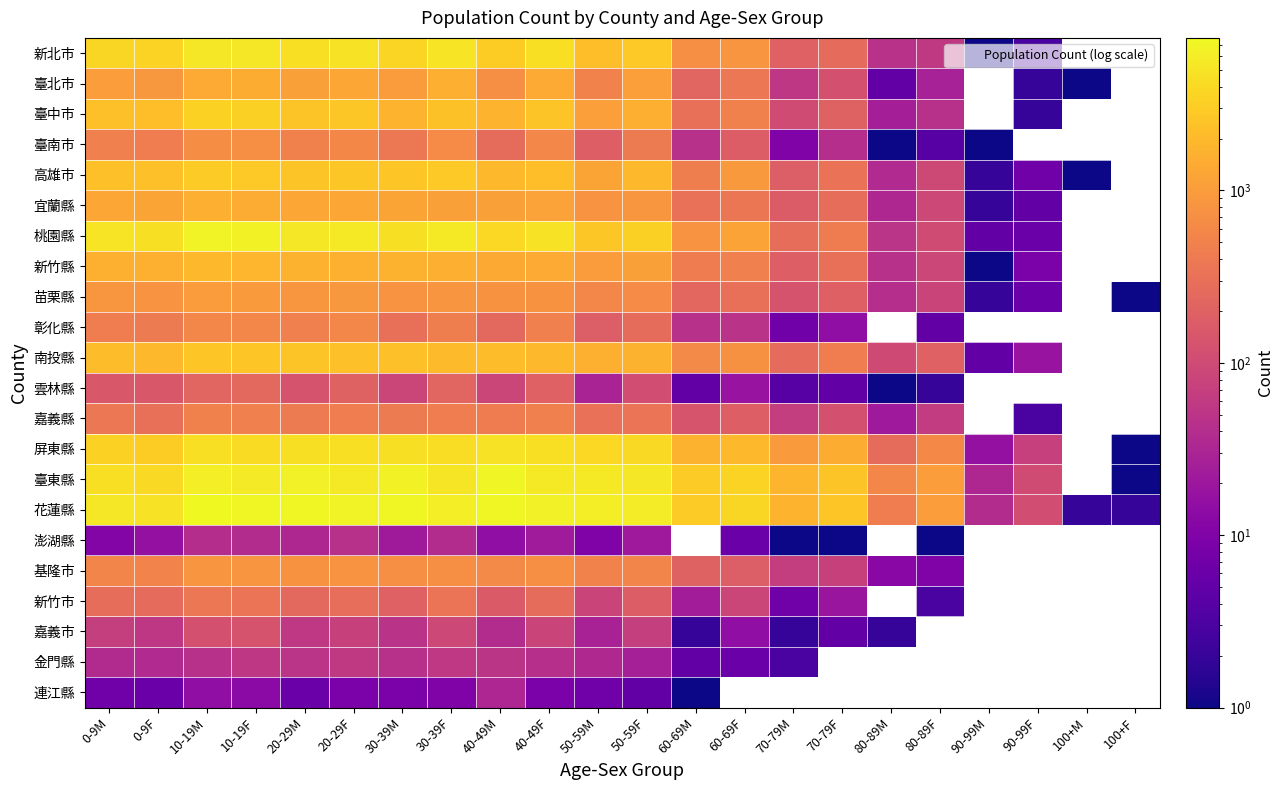

Is it true that 花蓮縣 equals 190.2 at 90-99F?

False